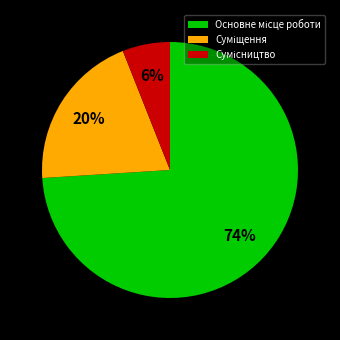

Is there any slice that represents more than half of the pie?

Yes